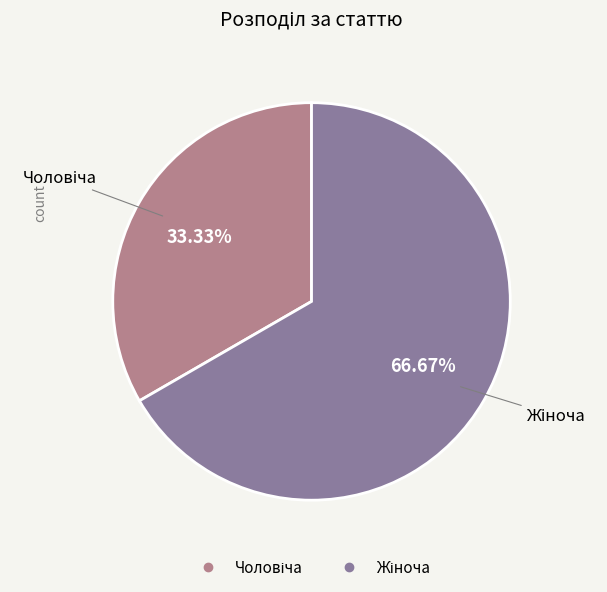

Is there any slice that represents more than half of the pie?

Yes